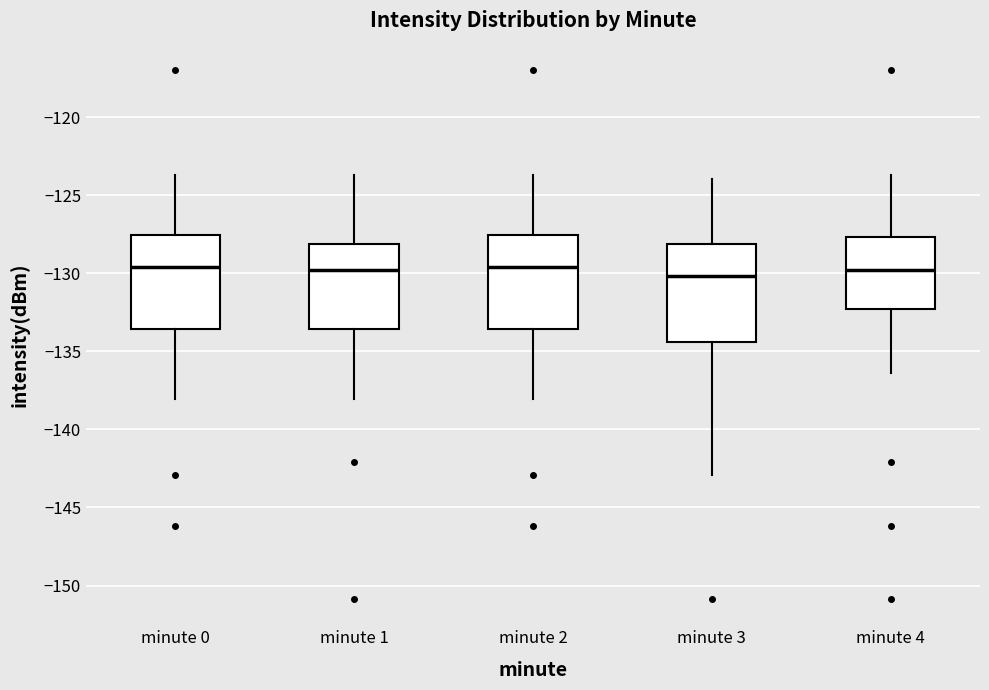

Reading left to right, read every box against the y-axis: the position of its median line, the range the box covers, and the ends of its whiskers. The values are not printed on the chart, so give them approximately, as read against the axis.

minute 0: median -129.5, box -133.5 to -127.5, whiskers -138.0 to -123.5
minute 1: median -130.0, box -133.5 to -128.0, whiskers -138.0 to -123.5
minute 2: median -129.5, box -133.5 to -127.5, whiskers -138.0 to -123.5
minute 3: median -130.0, box -134.5 to -128.0, whiskers -143.0 to -124.0
minute 4: median -130.0, box -132.5 to -127.5, whiskers -136.5 to -123.5